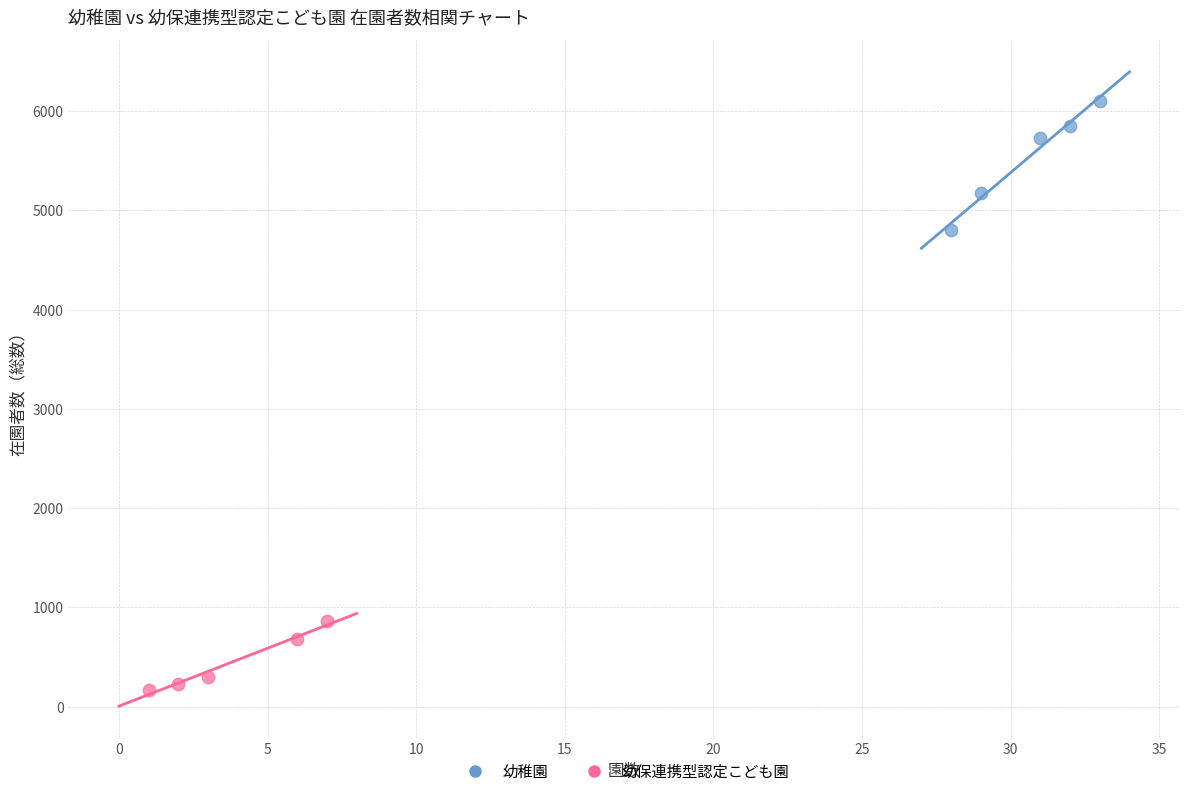

Which series contains the lowest Y value?

幼保連携型認定こども園